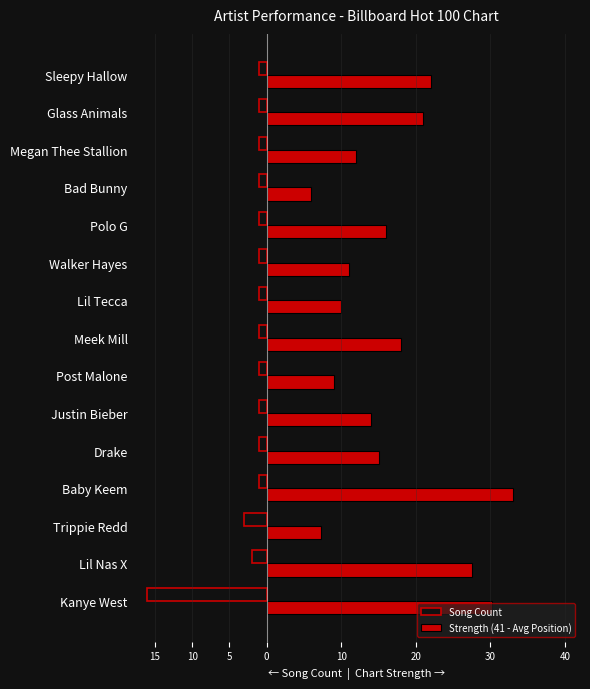

What are all the series names shown in the legend?

Song Count, Strength (41 - Avg Position)